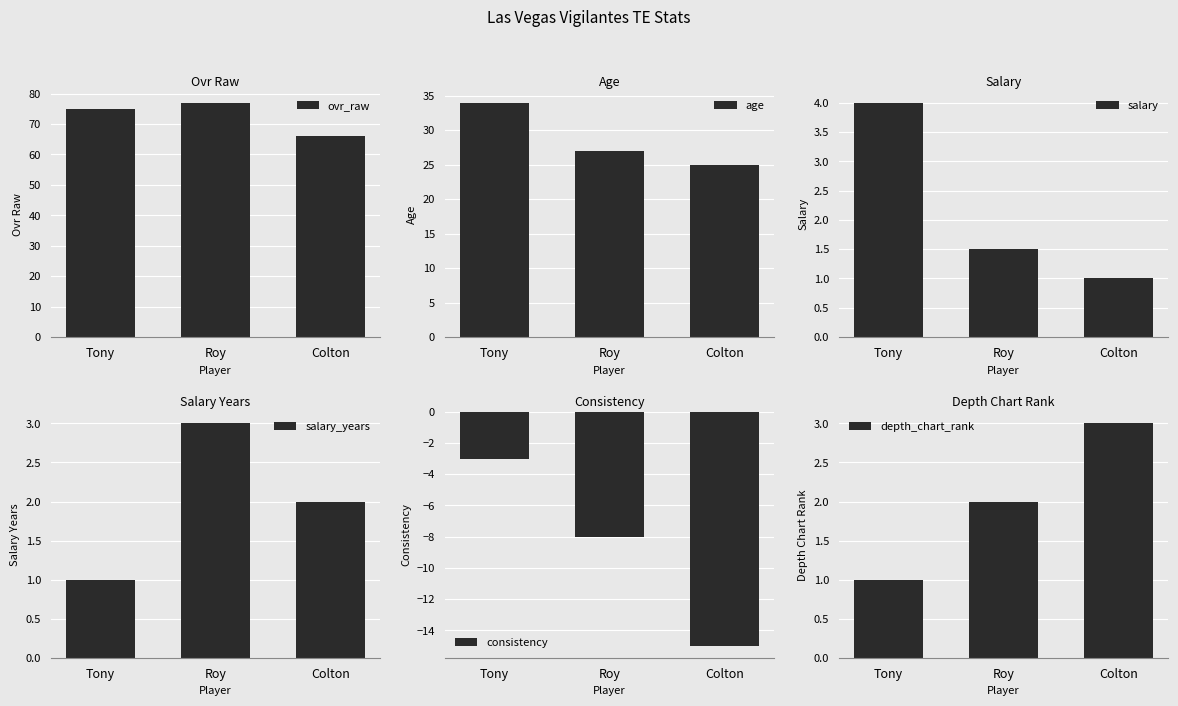

The ovr_raw series shows 66.0 at Colton. True or false?

True